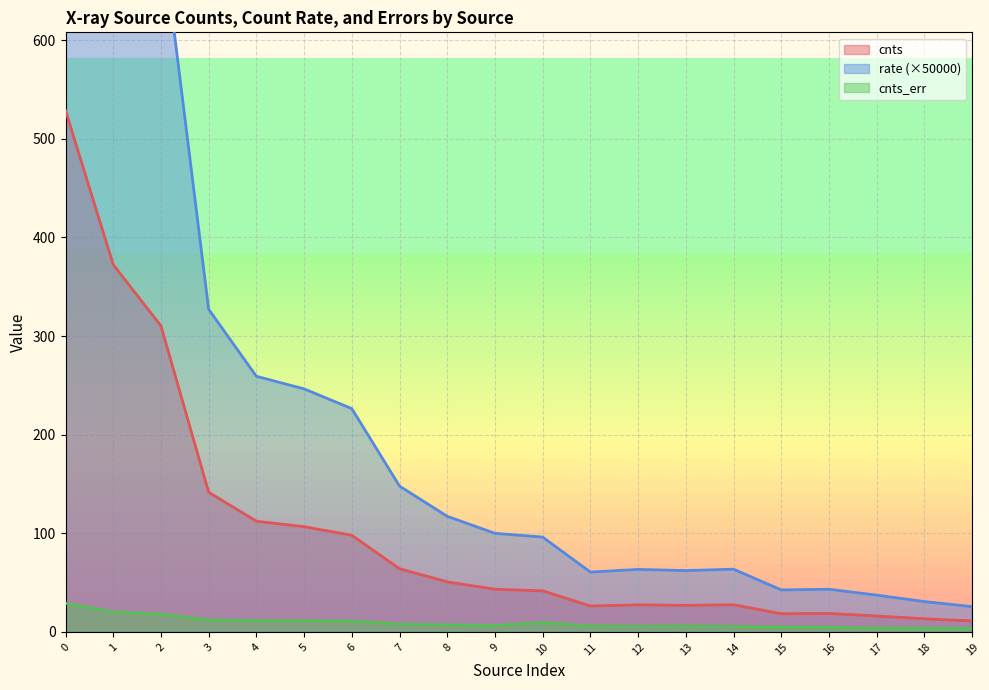

True or false: cnts has a value of 13.3 at 18.

True